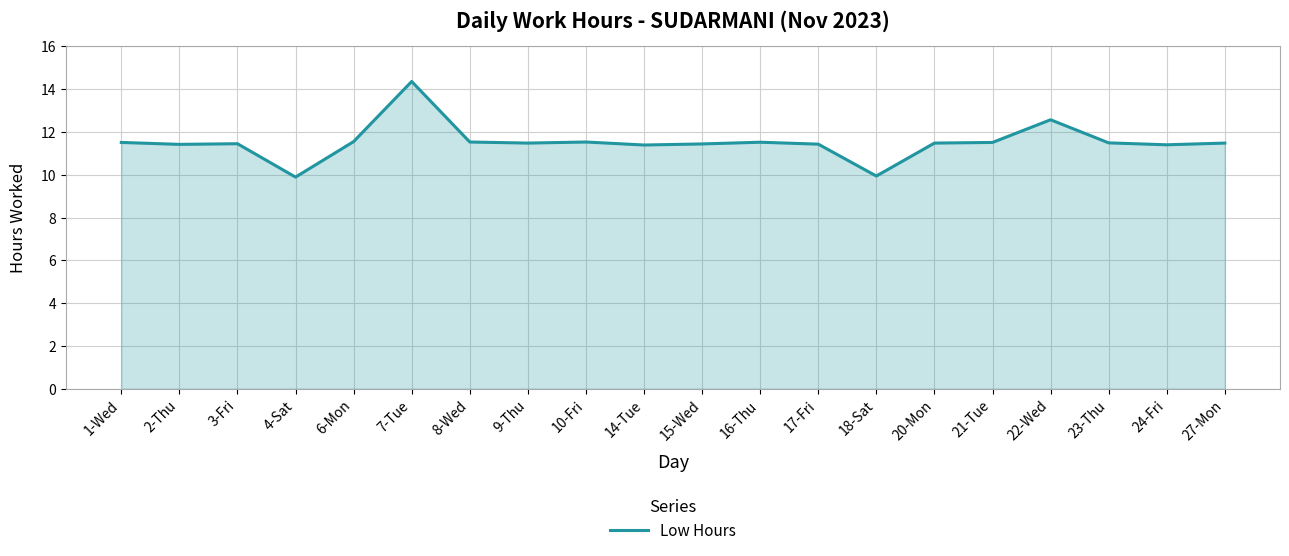

The value at 20-Mon is 7.9. True or false?

False